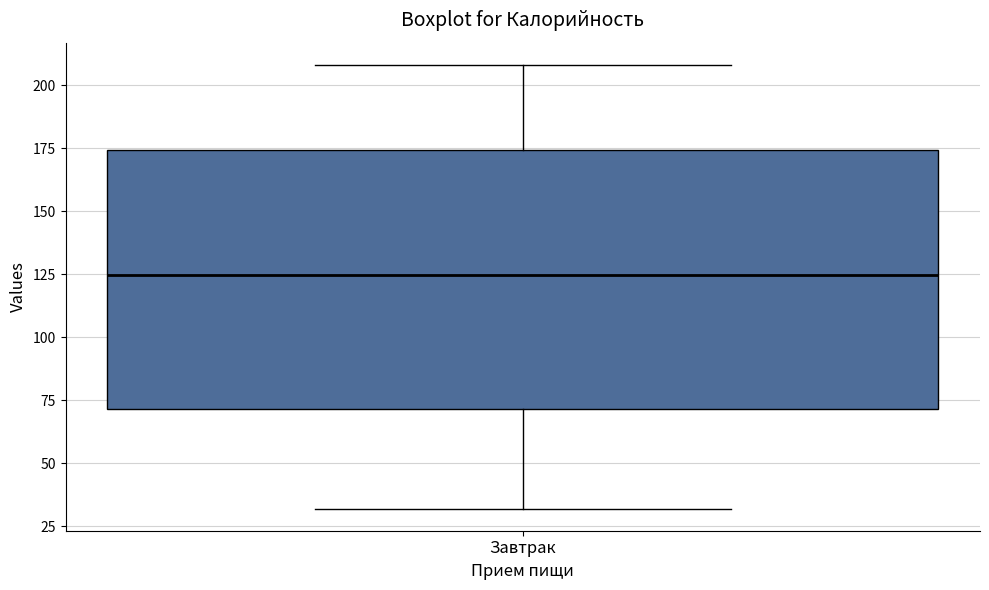

Transcribe this box plot: give where the median line is, the range the box spans, and where the two whiskers end, as read against the y-axis. The values are not printed on the chart, so give them approximately, as read against the axis.

median 125, box 70 to 175, whiskers 30 to 210